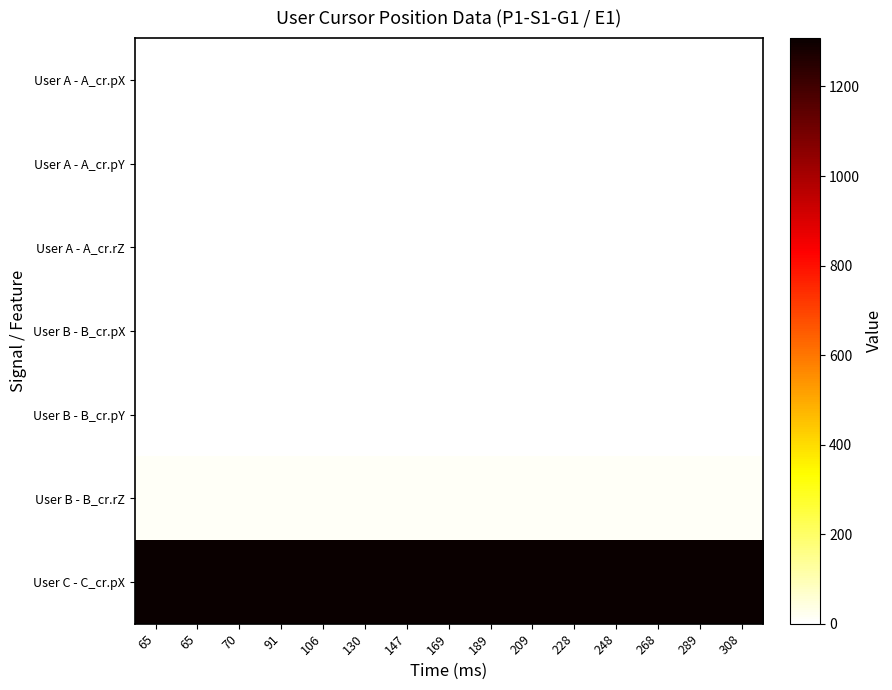

How many series are shown in this chart?

7